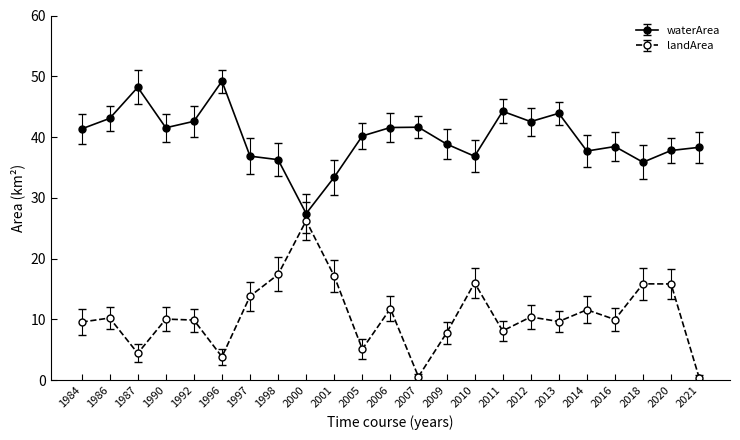

What is the difference between the maximum and minimum values in the landArea series?

25.8